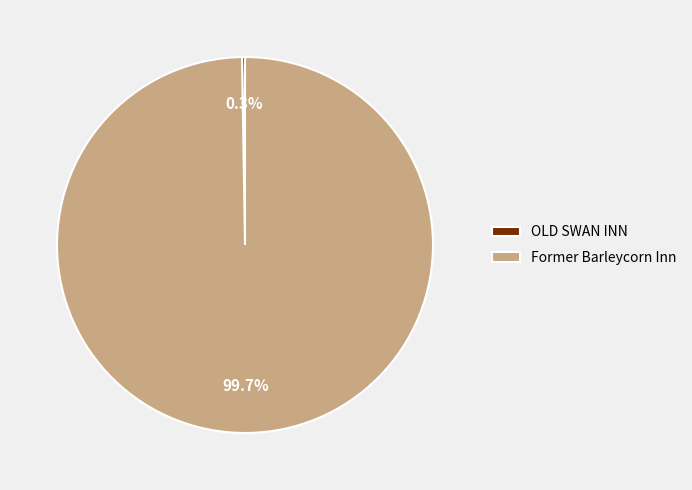

What percentage is NOT represented by Former Barleycorn Inn?

0.3%